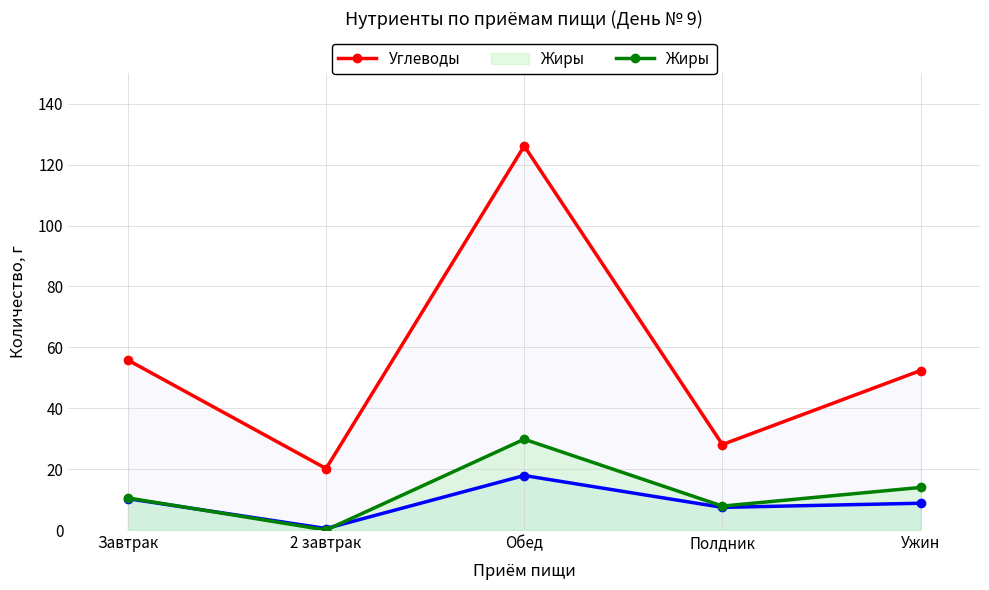

True or false: Жиры and Углеводы intersect in this chart.

False